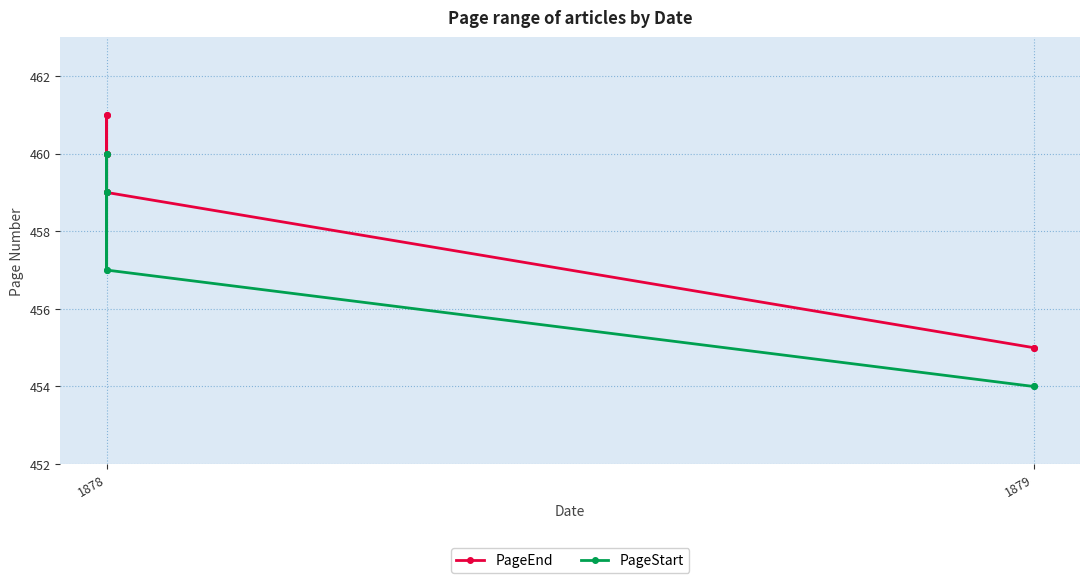

Which category has the highest value in the PageStart series?

1878